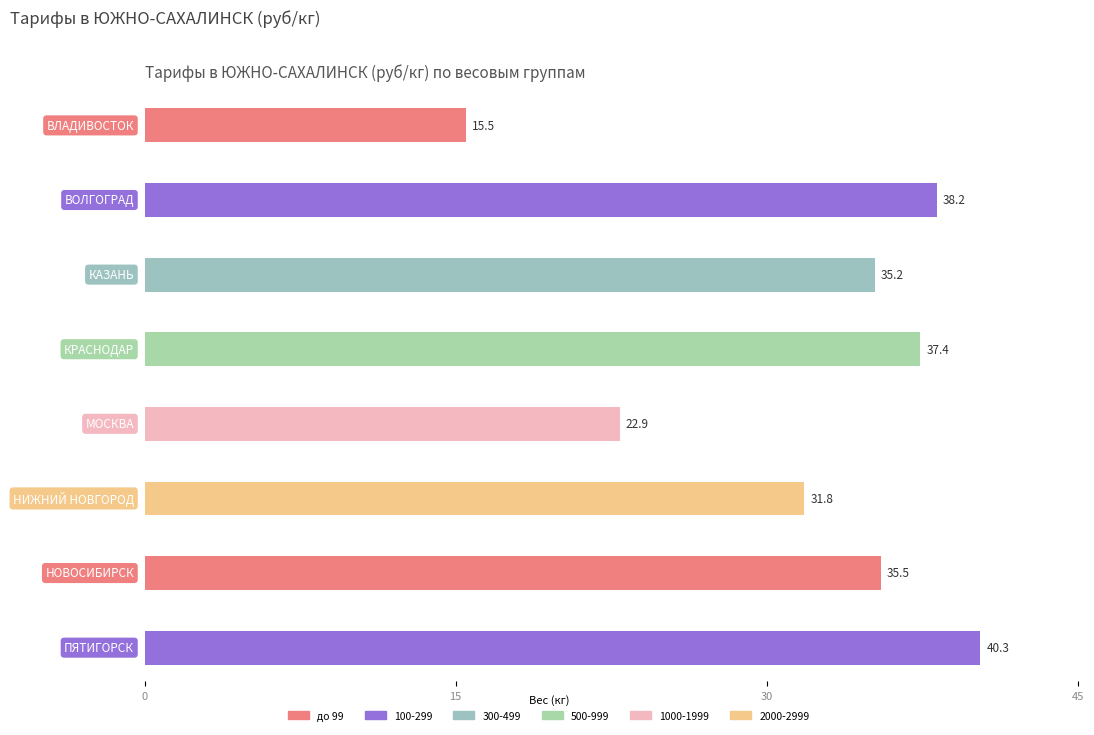

What is the label of the 4th bar from the right?

МОСКВА